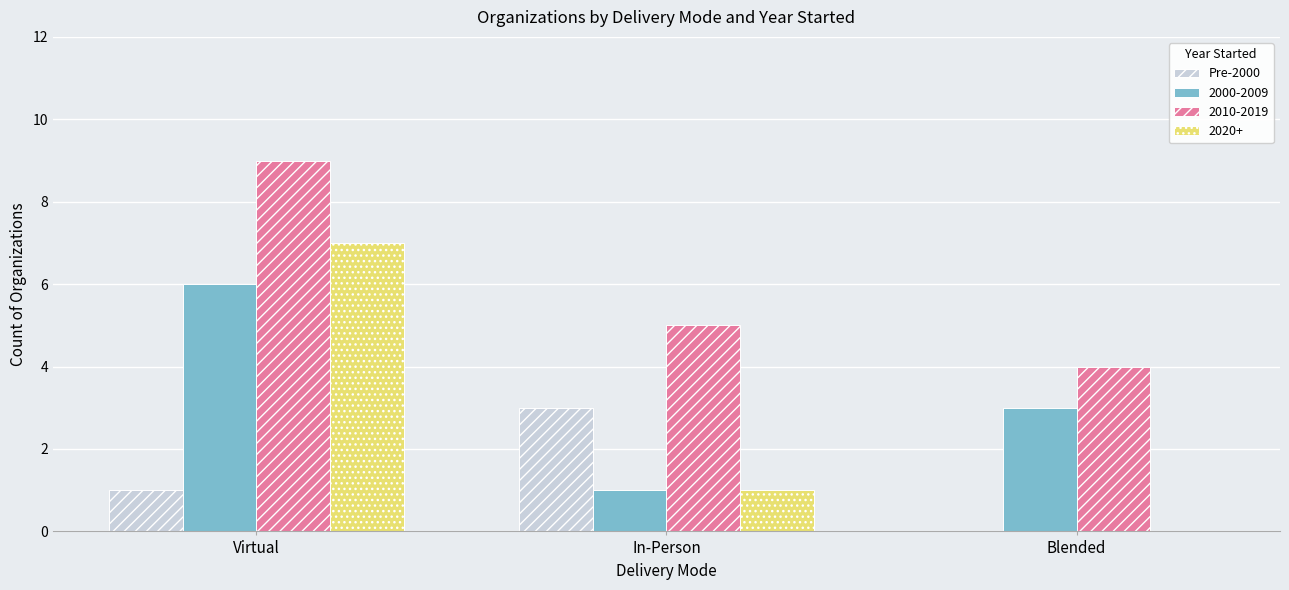

Which series changed the most between Virtual and In-Person?

2020+